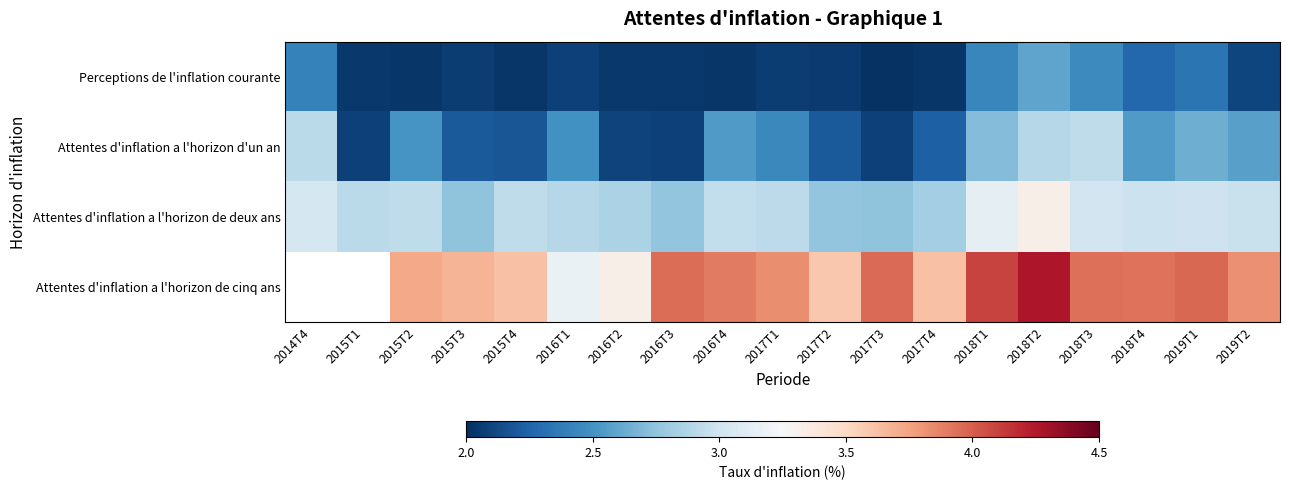

List the series in order of their overall mean, lowest first.

Perceptions de l'inflation courante, Attentes d'inflation a l'horizon d'un an, Attentes d'inflation a l'horizon de deux ans, Attentes d'inflation a l'horizon de cinq ans